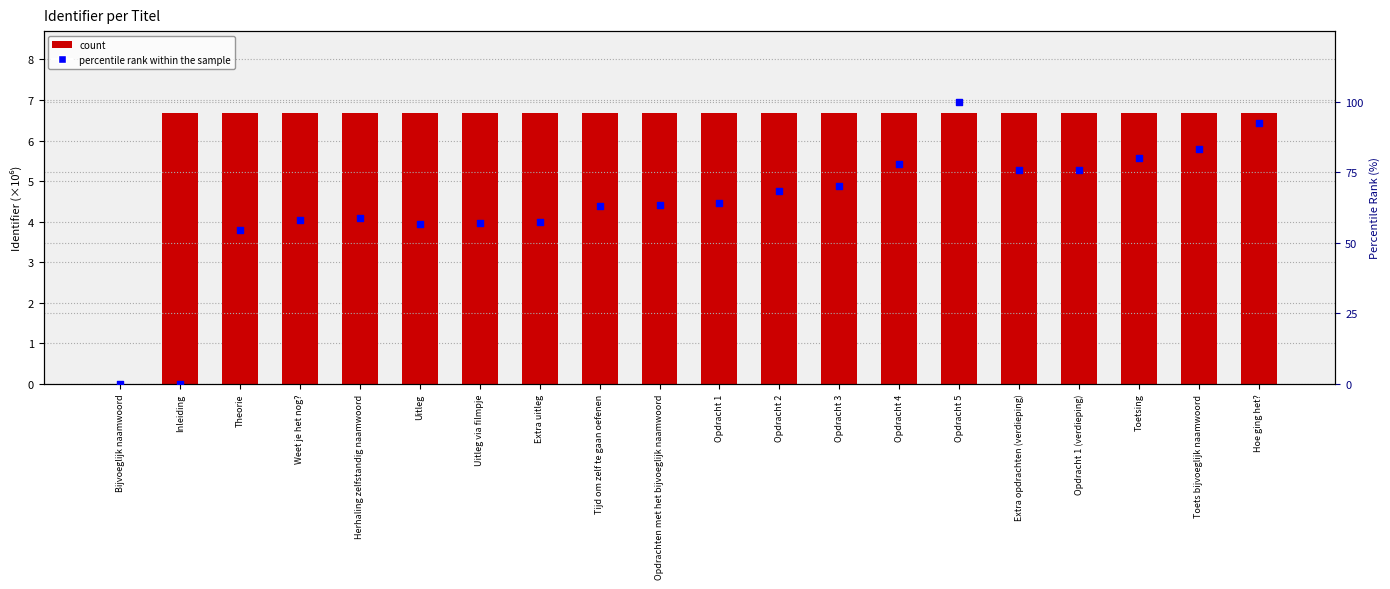

Which series contains the lowest Y value?

count